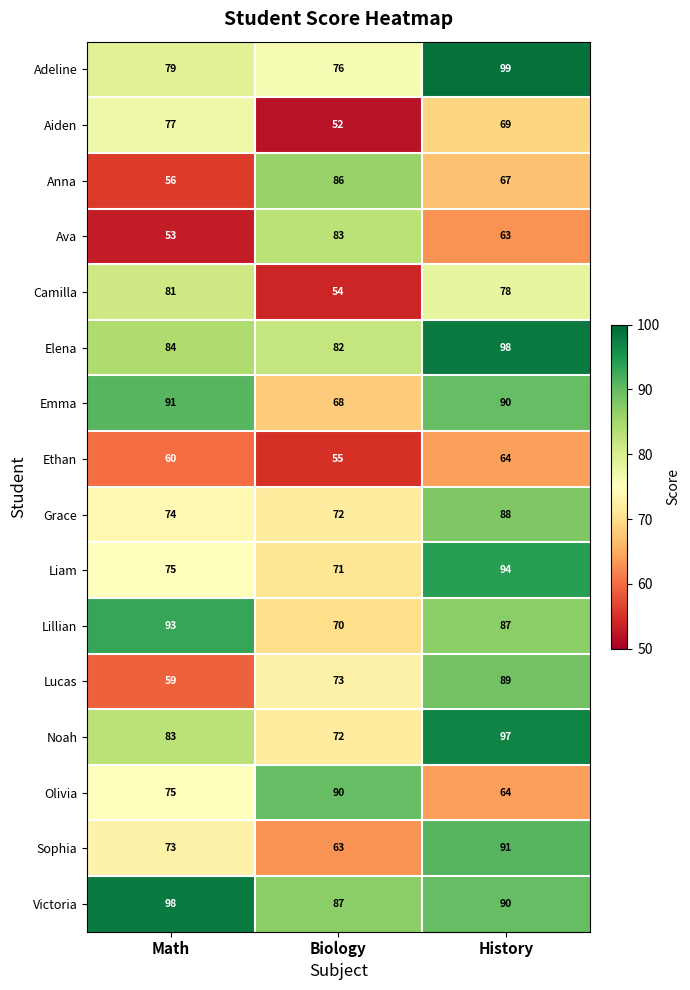

What is the smallest value displayed?

52